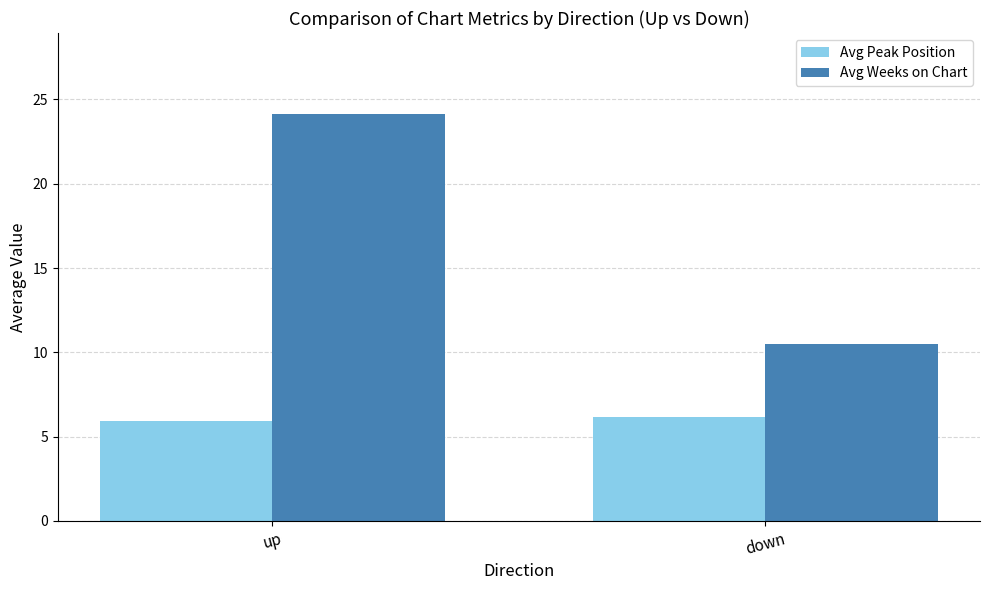

Reading left to right, transcribe all the data shown in this chart.

Avg Peak Position: up=5.9	down=6.2
Avg Weeks on Chart: up=24.1	down=10.5